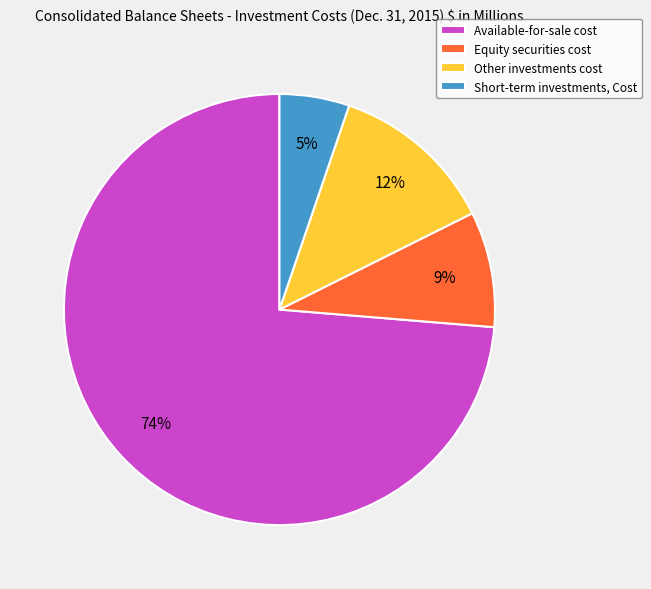

Rank the categories by value from highest to lowest.

Available-for-sale cost, Other investments cost, Equity securities cost, Short-term investments, Cost